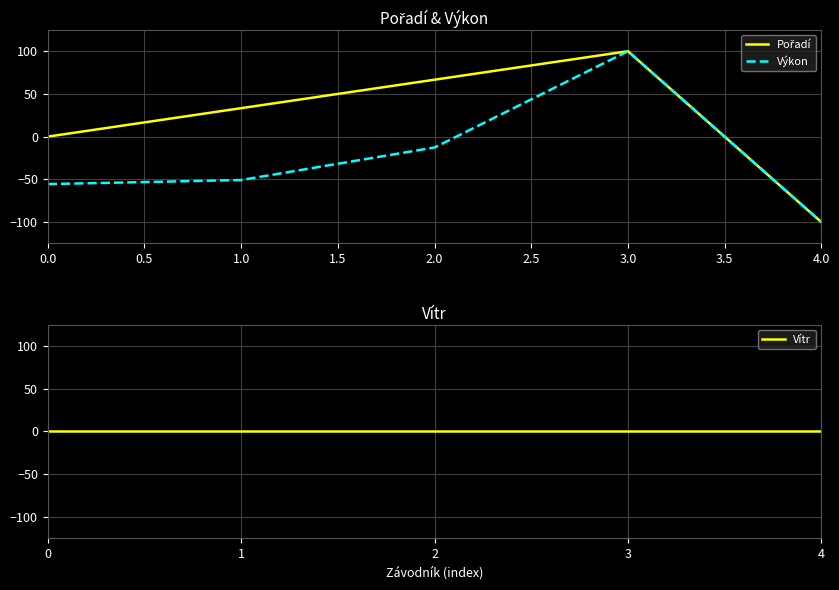

What is the highest value of the Výkon series?

100.0